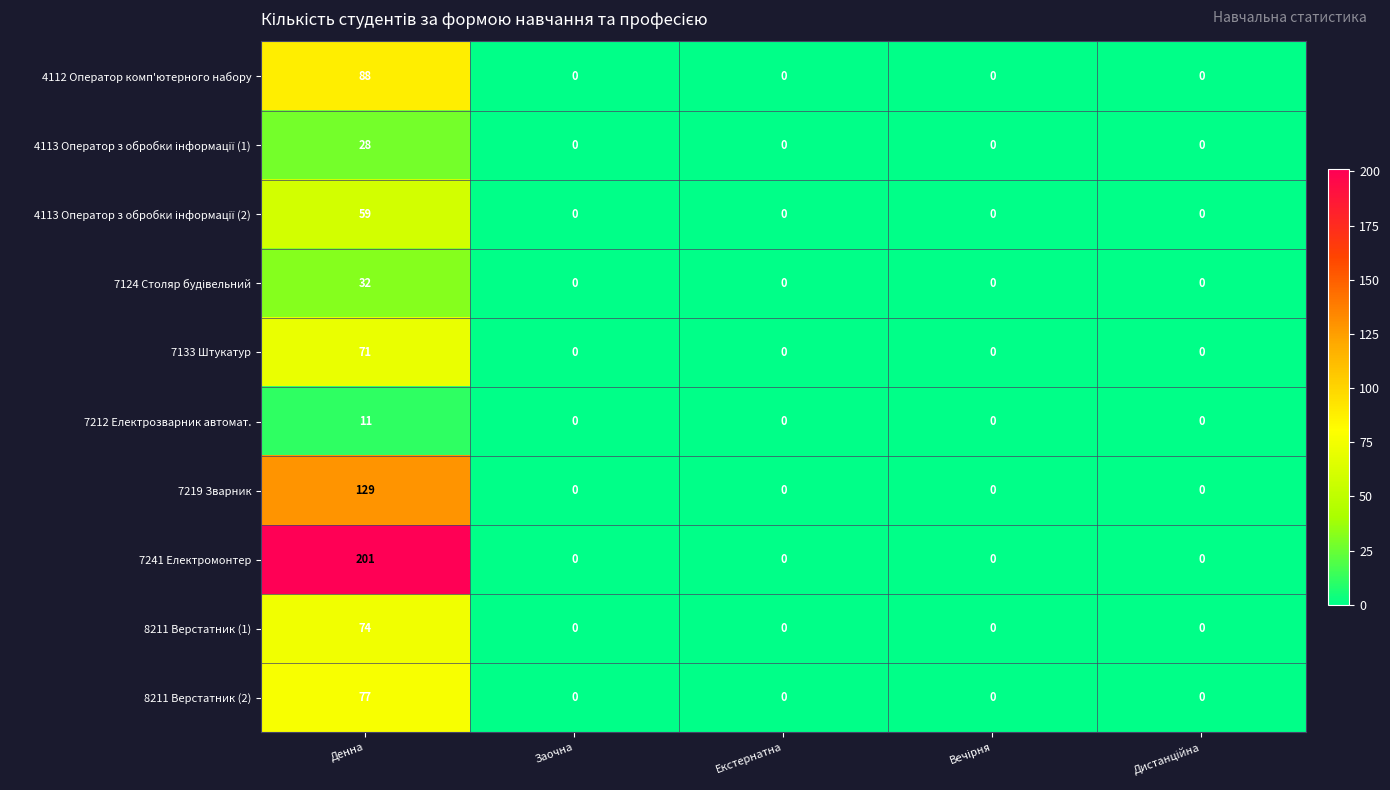

What is the greatest value displayed?

201